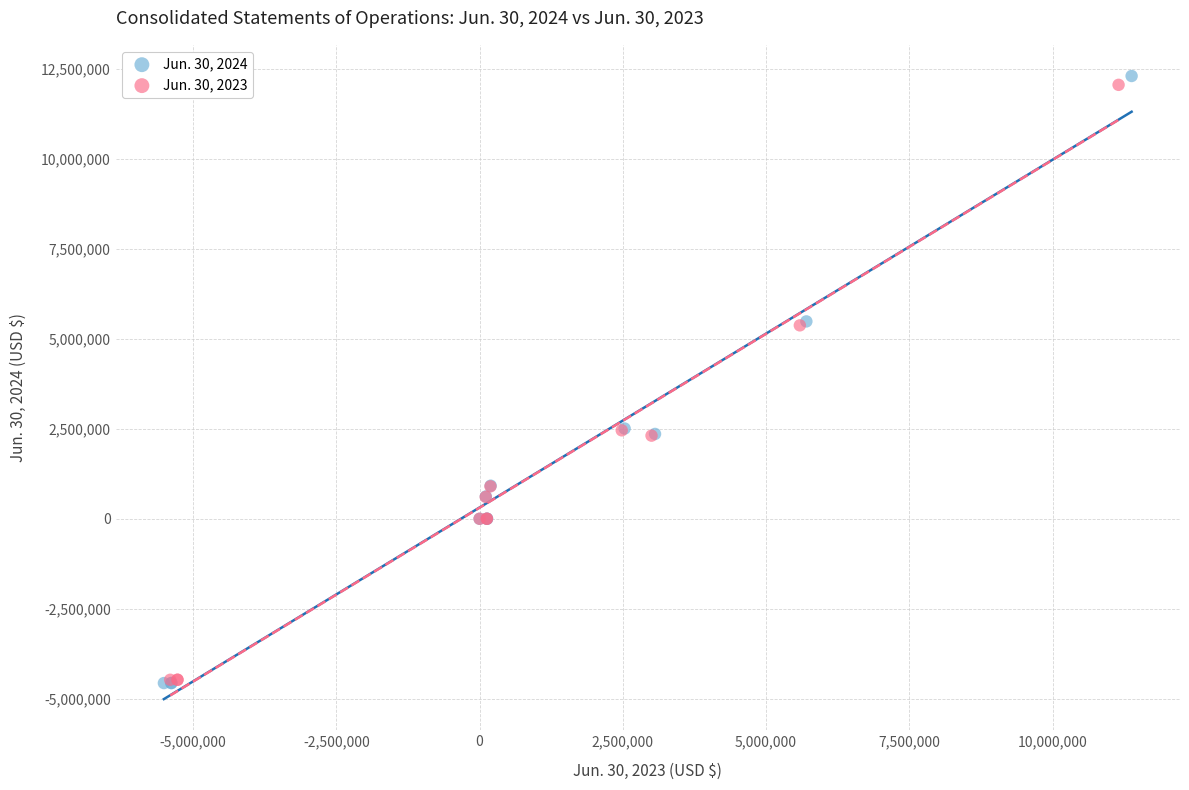

Which series has the widest spread of Y values?

Jun. 30, 2024